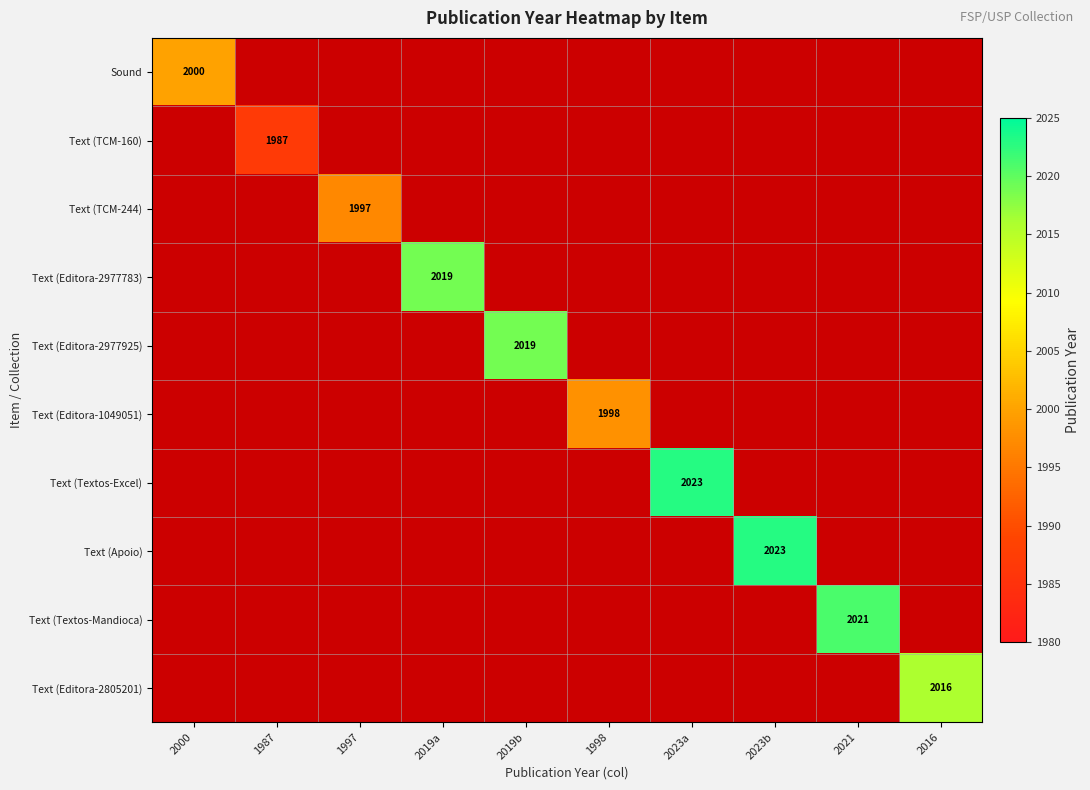

The value of Text (Editora-1049051) at 1998 is 2748. True or false?

False